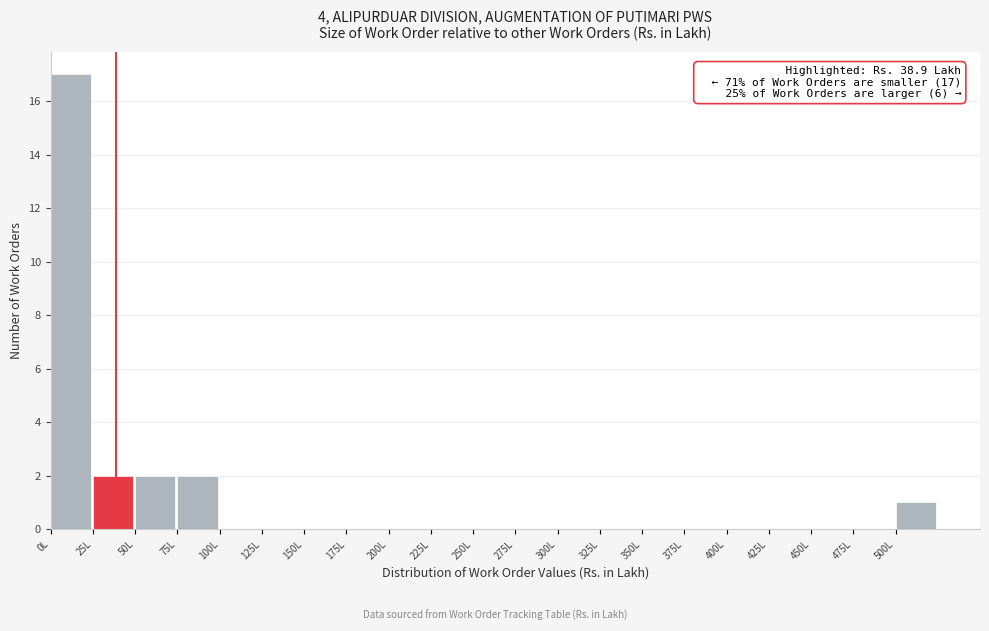

Over which range of the x-axis is the bar tallest?

0 to 25